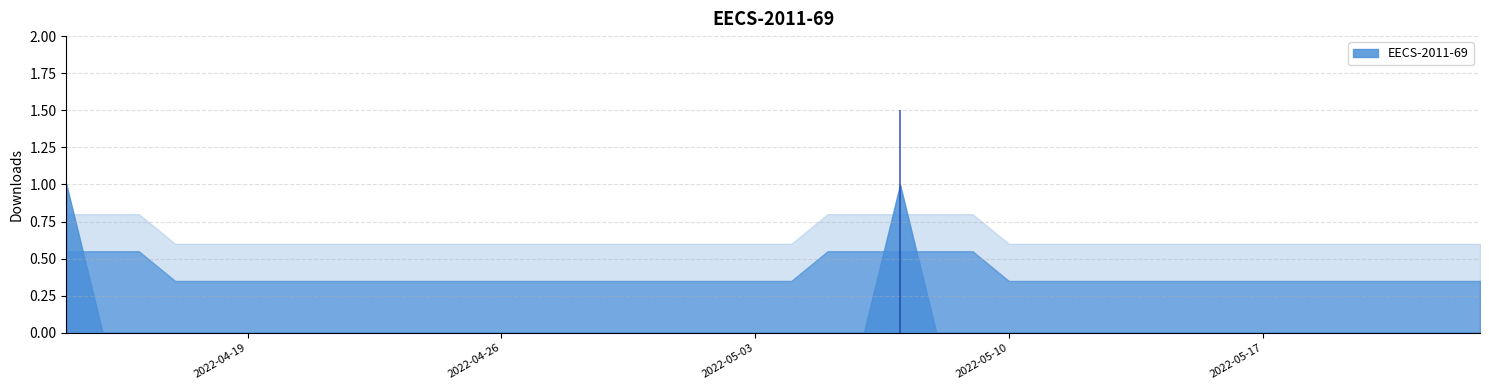

What position from the left is 2022-04-17?

4